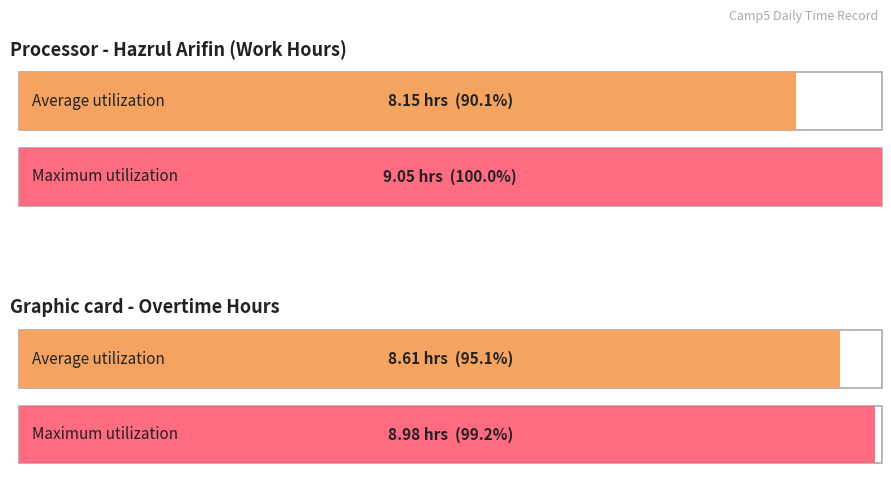

Does the chart contain any negative values?

No